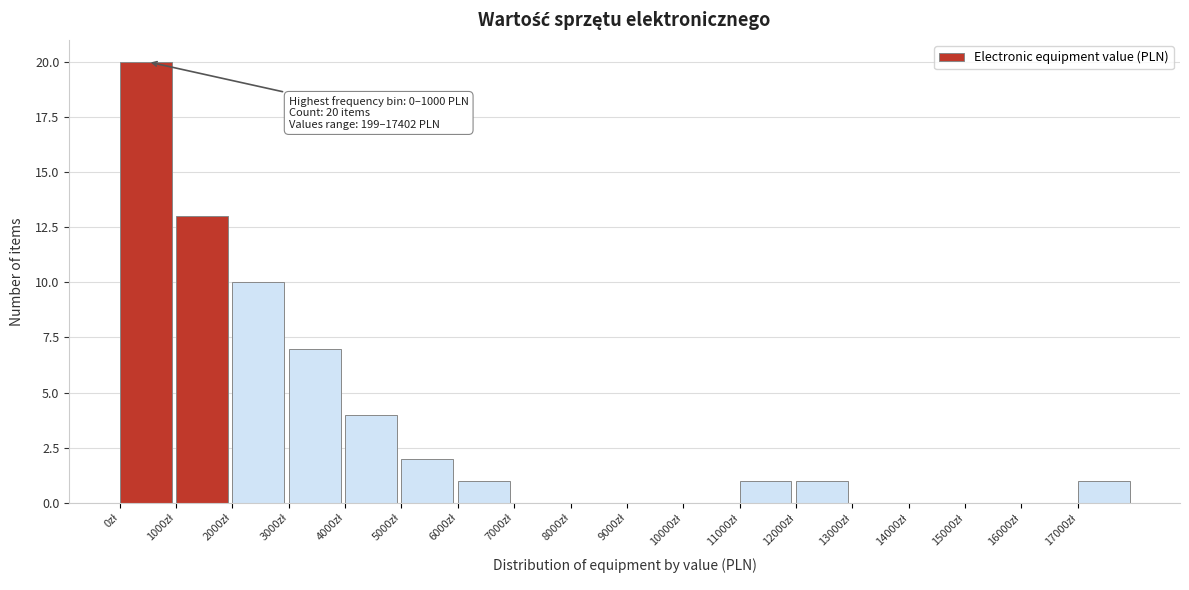

Over which range of the x-axis is the bar tallest?

0 to 1000